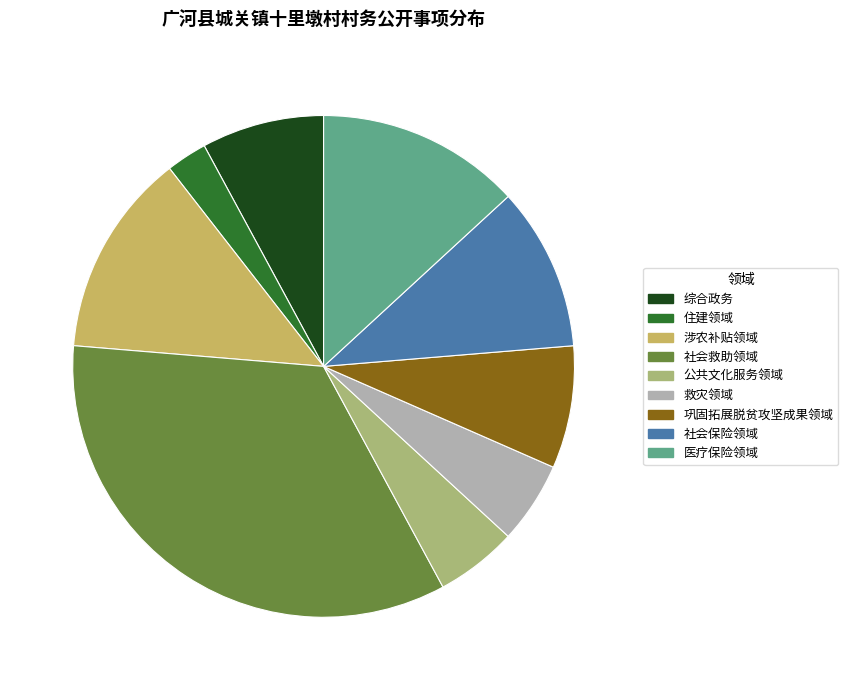

True or false: 涉农补贴领域 accounts for 13% of the total.

True